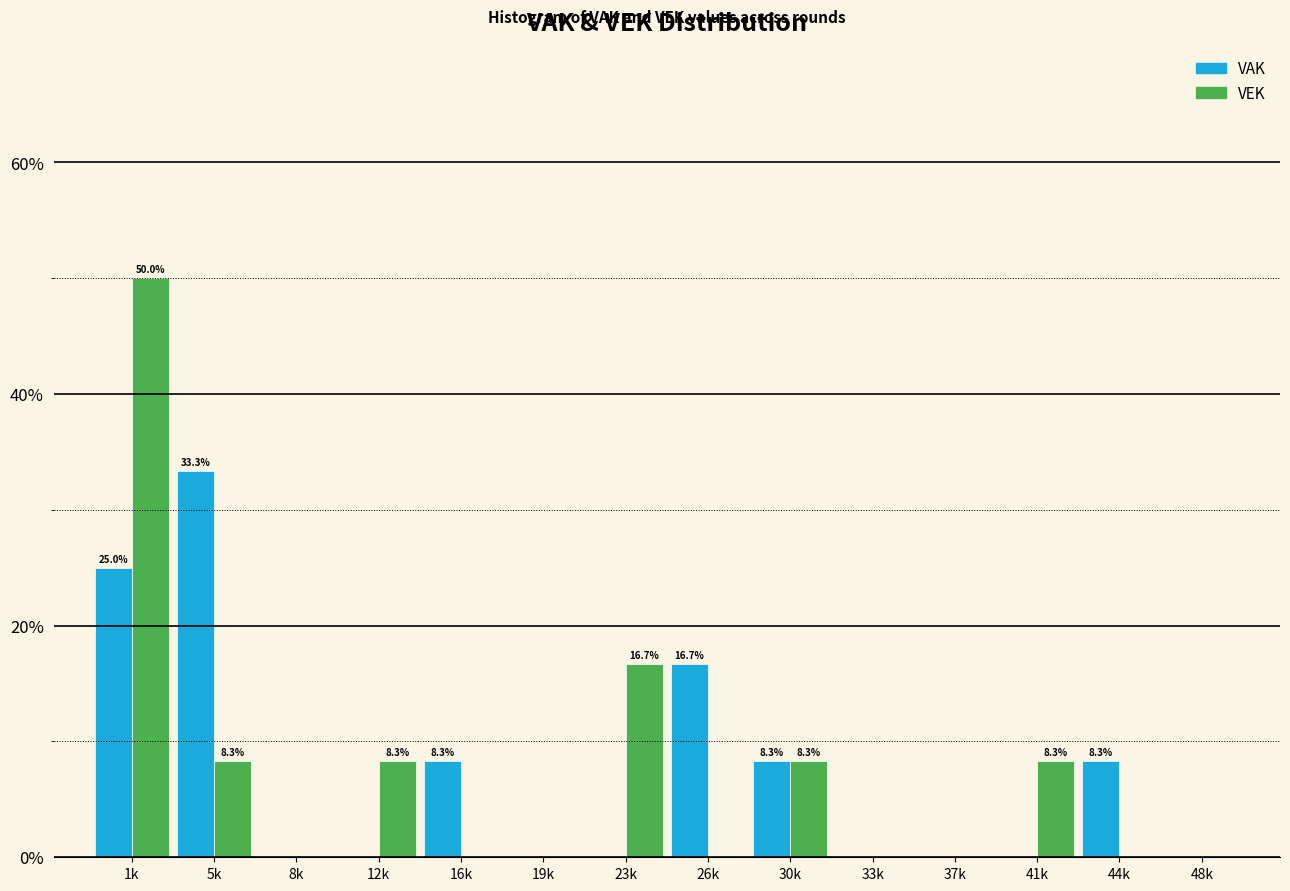

Reading left to right, list all the values displayed in this chart.

VAK: 1k=25.0	5k=33.3	8k=0.0	12k=0.0	16k=8.3	19k=0.0	23k=0.0	26k=16.7	30k=8.3	33k=0.0	37k=0.0	41k=0.0	44k=8.3	48k=0.0
VEK: 1k=50.0	5k=8.3	8k=0.0	12k=8.3	16k=0.0	19k=0.0	23k=16.7	26k=0.0	30k=8.3	33k=0.0	37k=0.0	41k=8.3	44k=0.0	48k=0.0